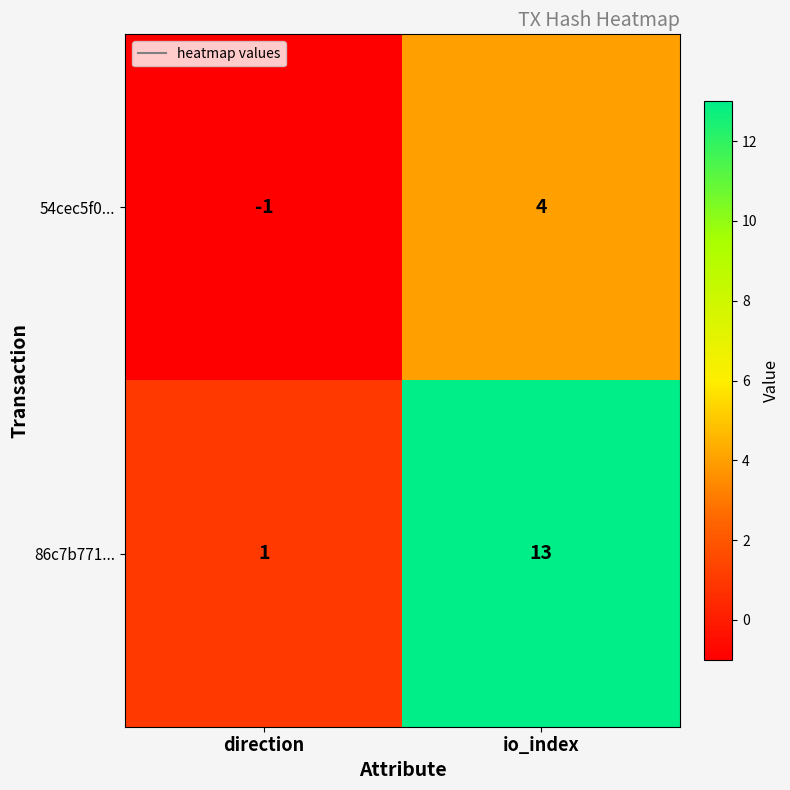

Reading right to left, extract all data points from this chart.

54cec5f0...: io_index=4	direction=-1
86c7b771...: io_index=13	direction=1